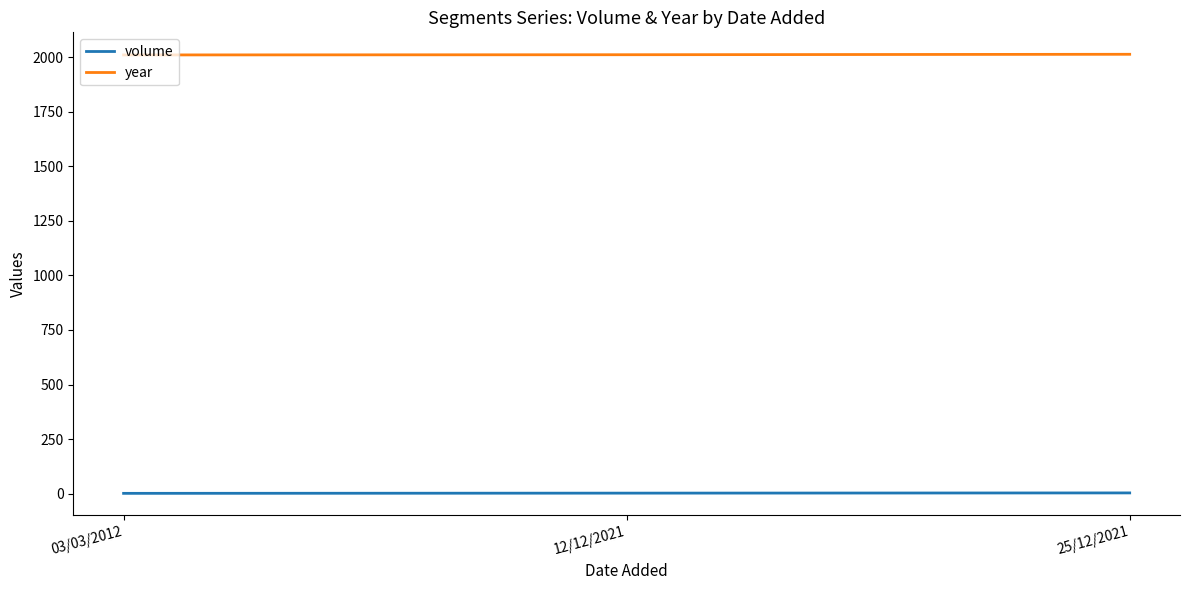

How many distinct data groups are displayed?

2